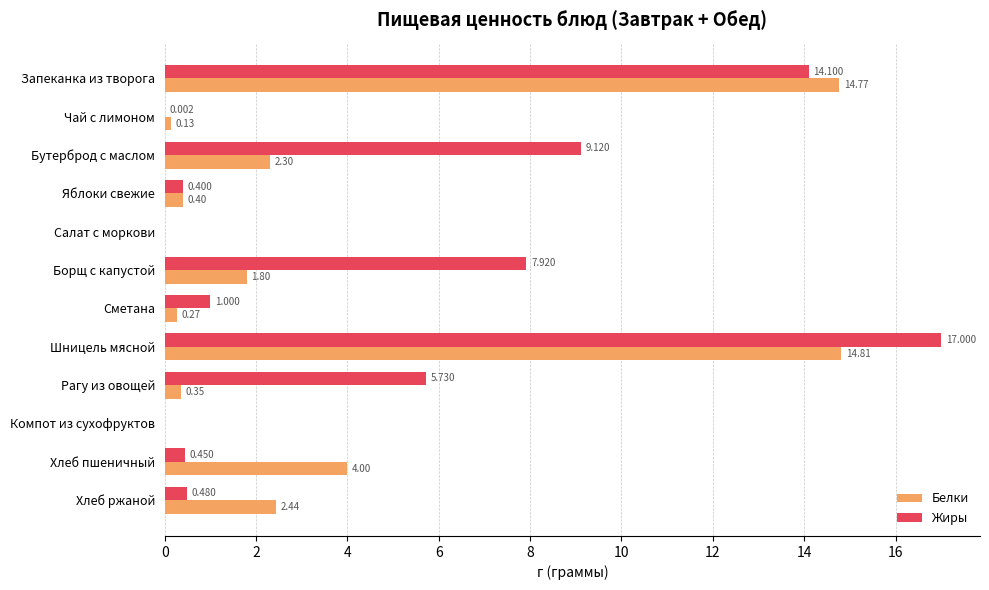

At which label is Белки closest to 7?

Хлеб пшеничный